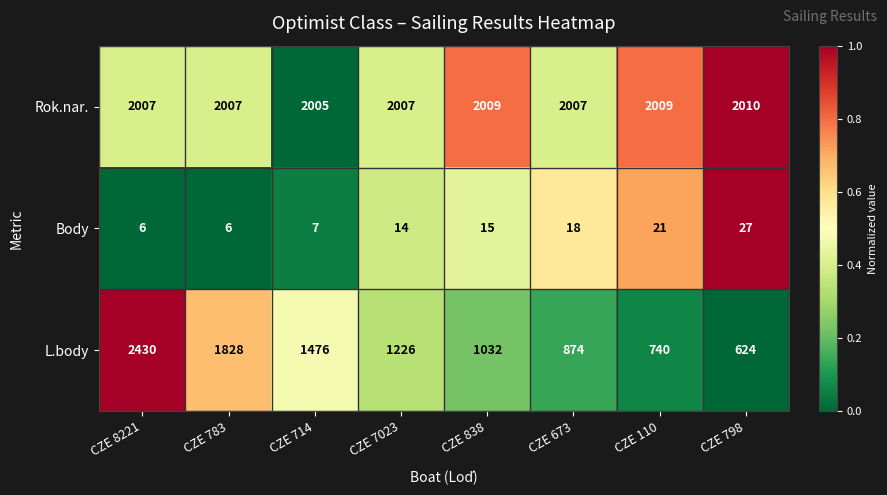

True or false: Rok.nar. has a value of 2775 at CZE 783.

False